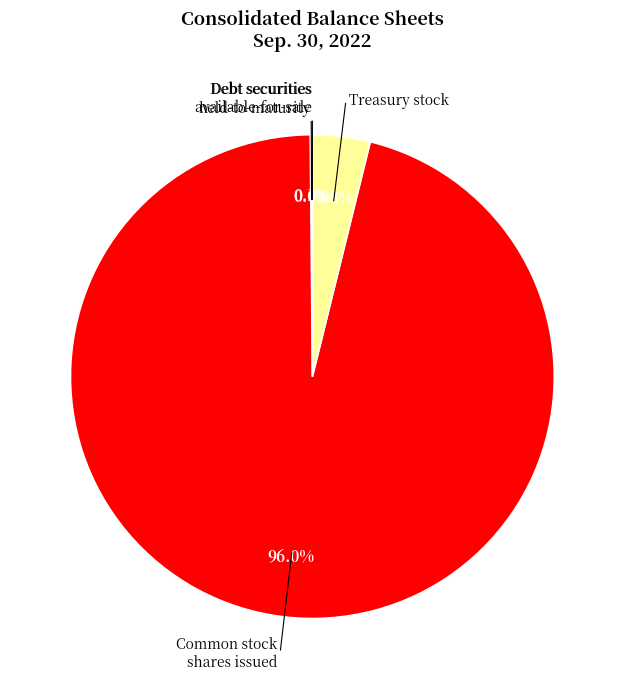

Does any single category account for the majority?

Yes